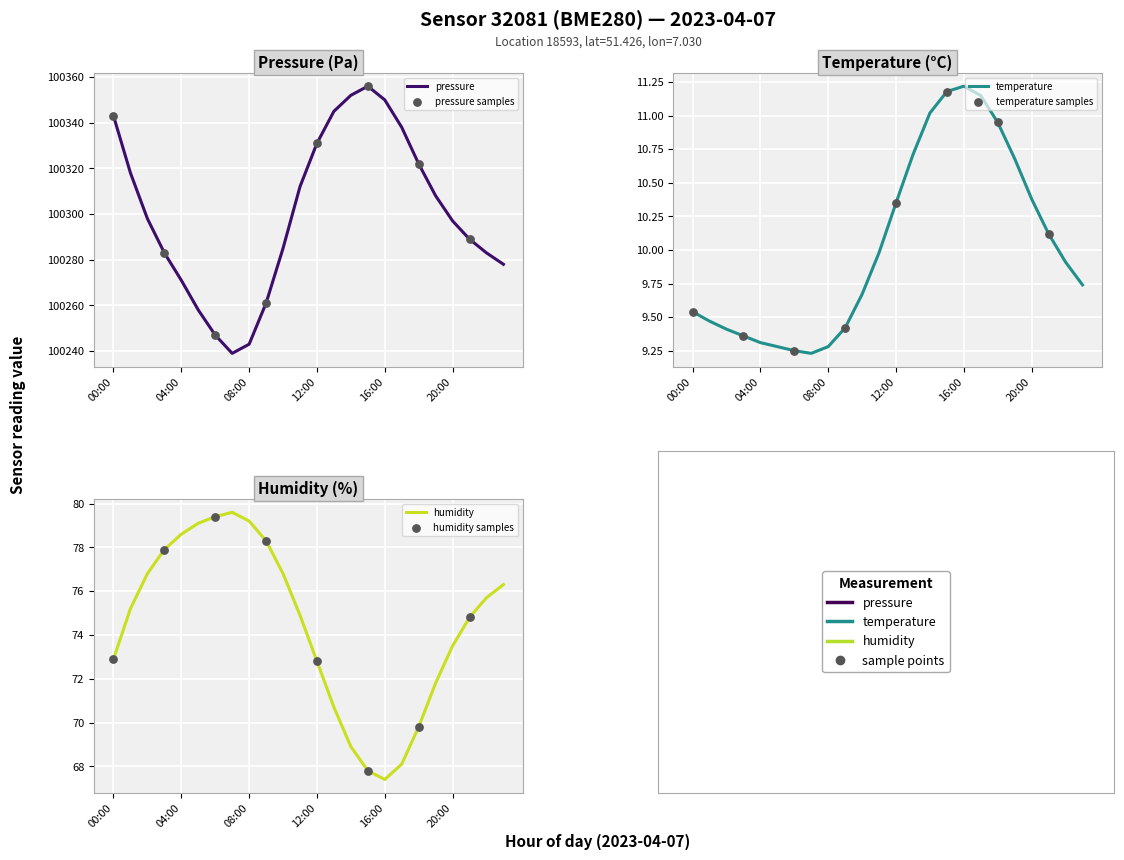

Which series reaches the minimum Y coordinate?

temperature